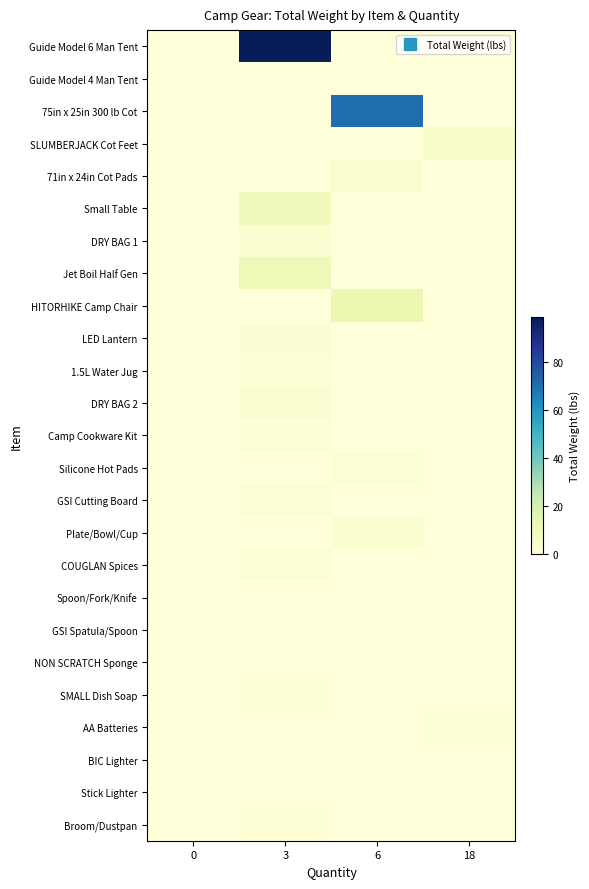

Count the number of categories in the chart.

4